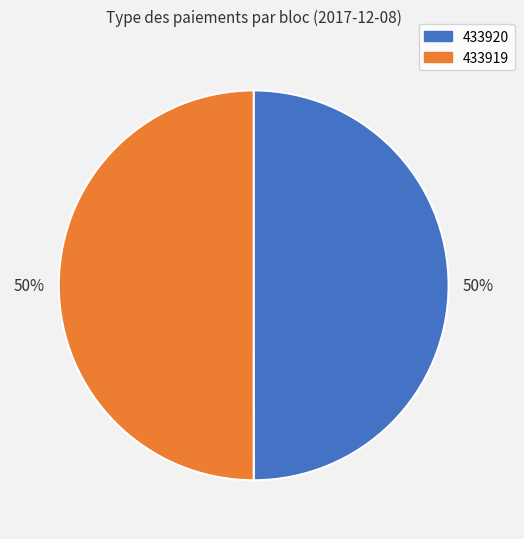

Combined, do 433920 and 433919 account for over 50%?

Yes